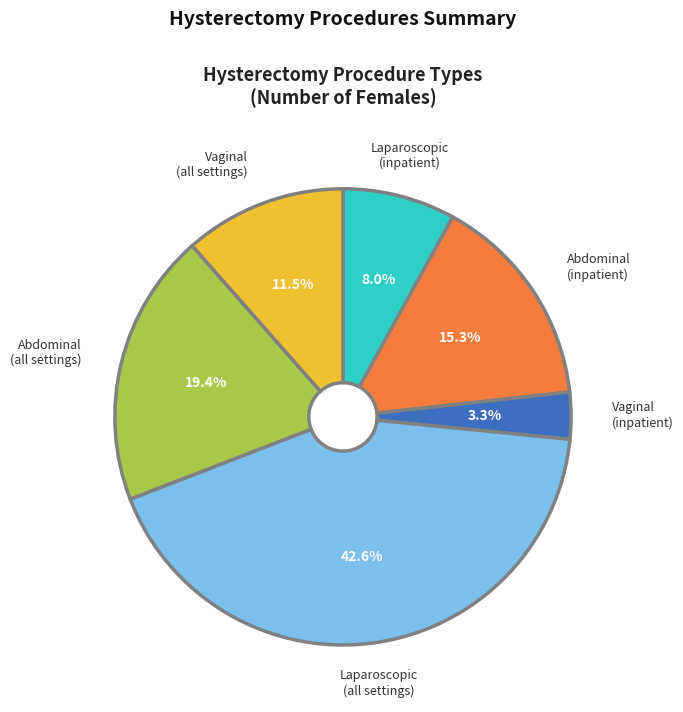

Is there a majority slice in this chart?

No